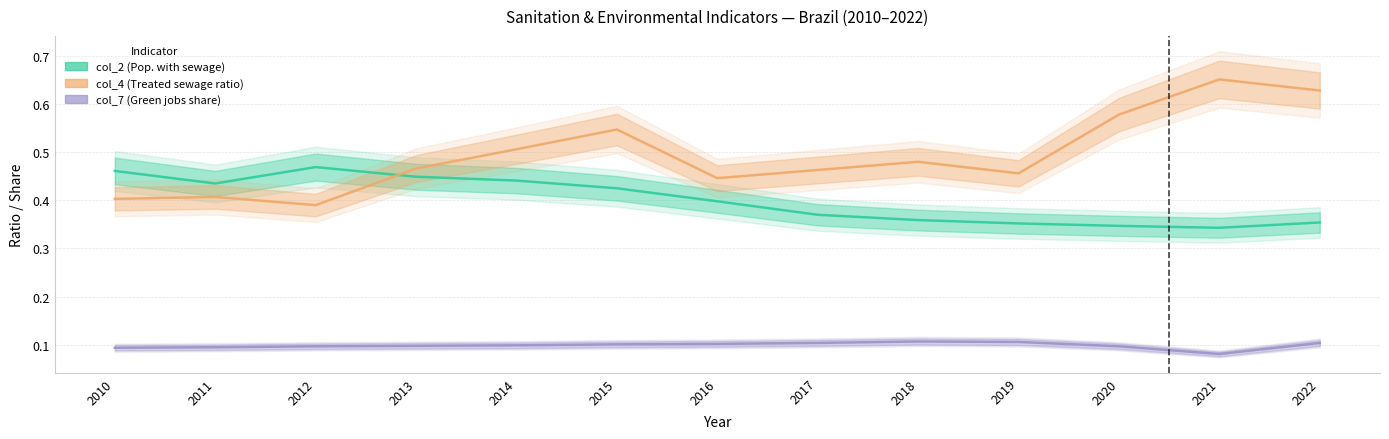

What is the value of the col_7 (Green jobs share) point at the 9th from the left?

0.1